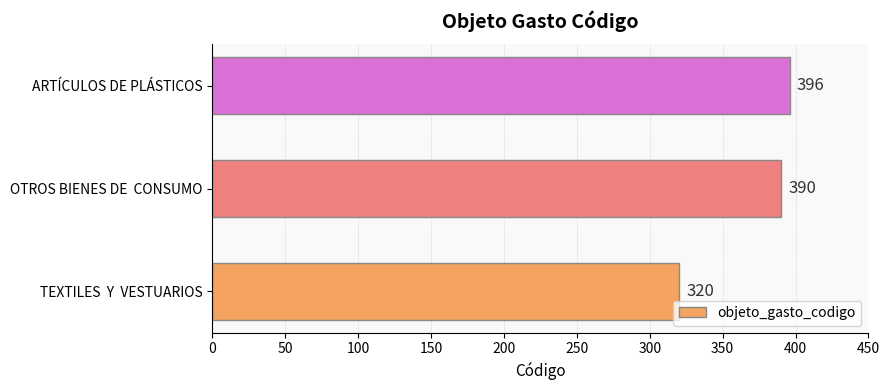

Reading bottom to top, list all the values displayed in this chart.

320	390	396